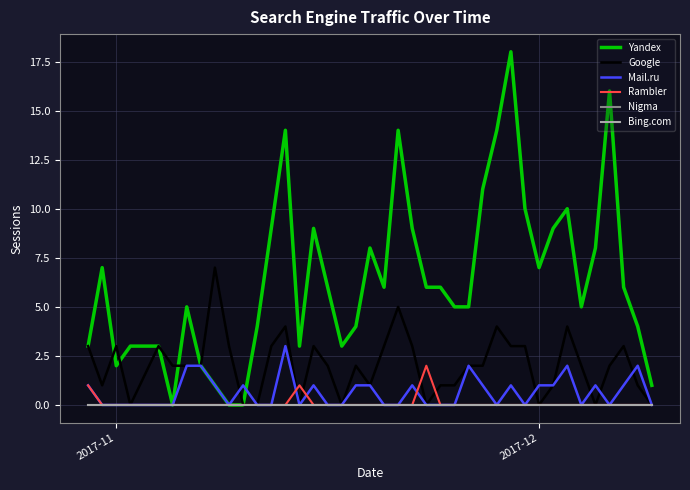

Does the chart have visible grid lines?

Yes